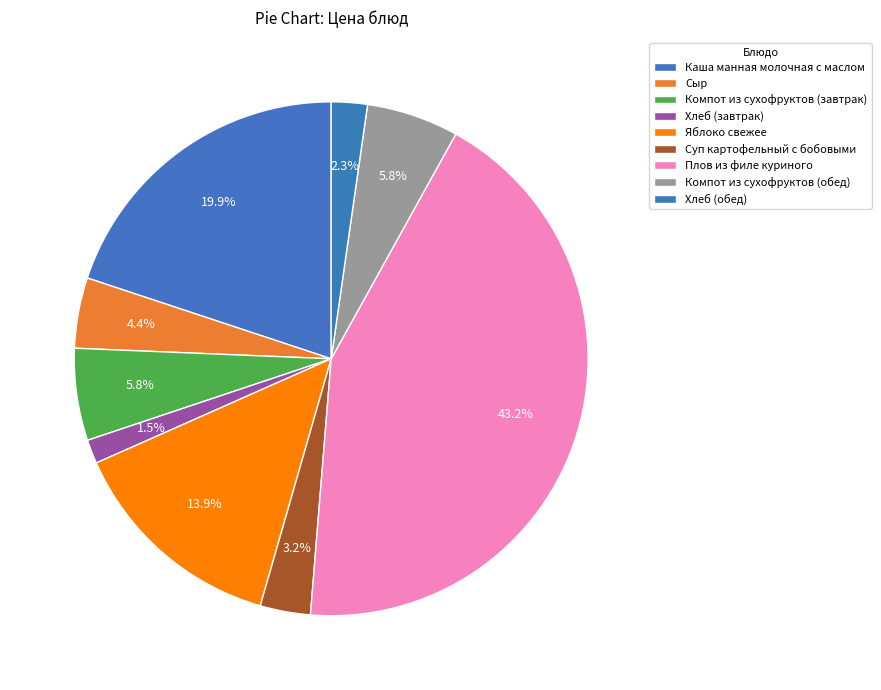

What is the total percentage of Суп картофельный с бобовыми and Сыр?

7.6%